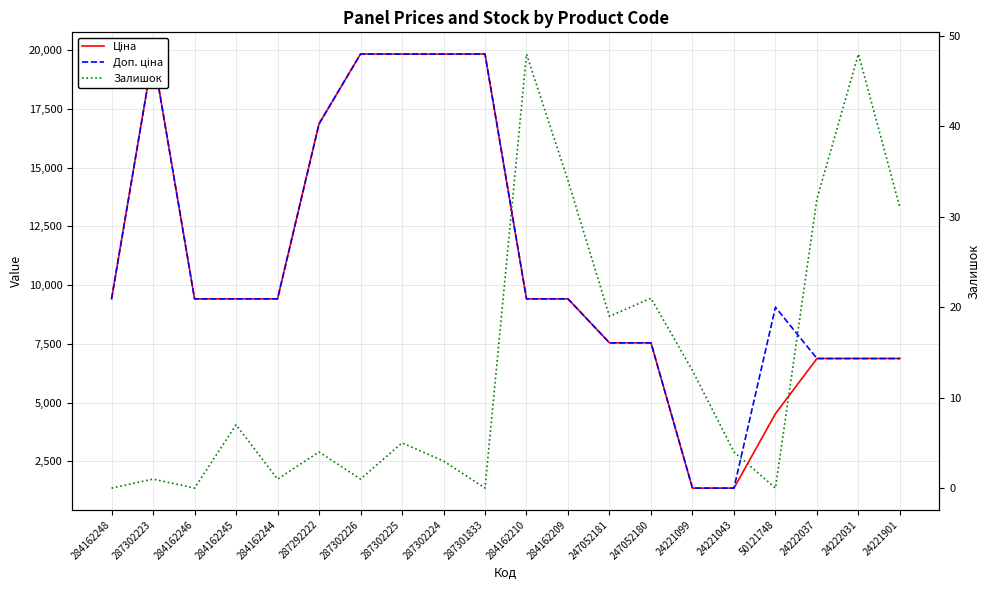

Reading left to right, extract all data points from this chart.

Ціна: 9416.9	19831.1	9416.9	9416.9	9416.9	16863.2	19831.1	19831.1	19831.1	19831.1	9416.9	9416.9	7545.9	7545.9	1366.3	1366.3	4531.4	6879.5	6879.5	6879.5
Доп. ціна: 9416.9	19831.1	9416.9	9416.9	9416.9	16863.2	19831.1	19831.1	19831.1	19831.1	9416.9	9416.9	7545.9	7545.9	1366.0	1366.0	9062.9	6879.5	6879.5	6879.5
Залишок: 0.0	1.0	0.0	7.0	1.0	4.0	1.0	5.0	3.0	0.0	48.0	34.0	19.0	21.0	13.0	4.0	0.0	32.0	48.0	31.0